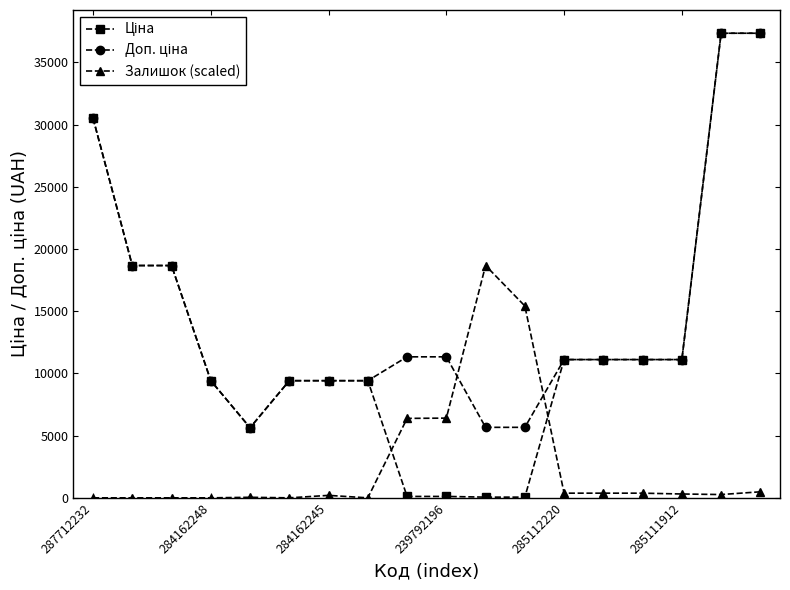

At how many categories does at least one series exceed 10148?

13